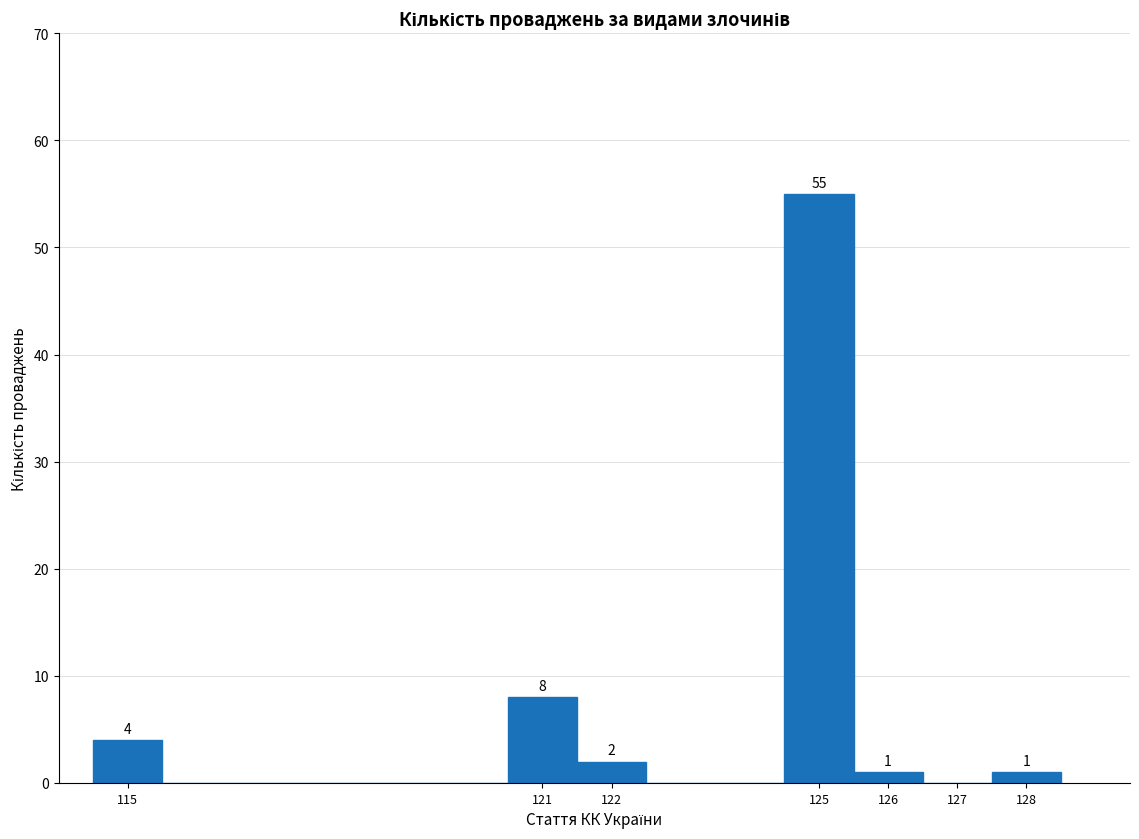

Over which range of the x-axis is the bar tallest?

124.5 to 125.5